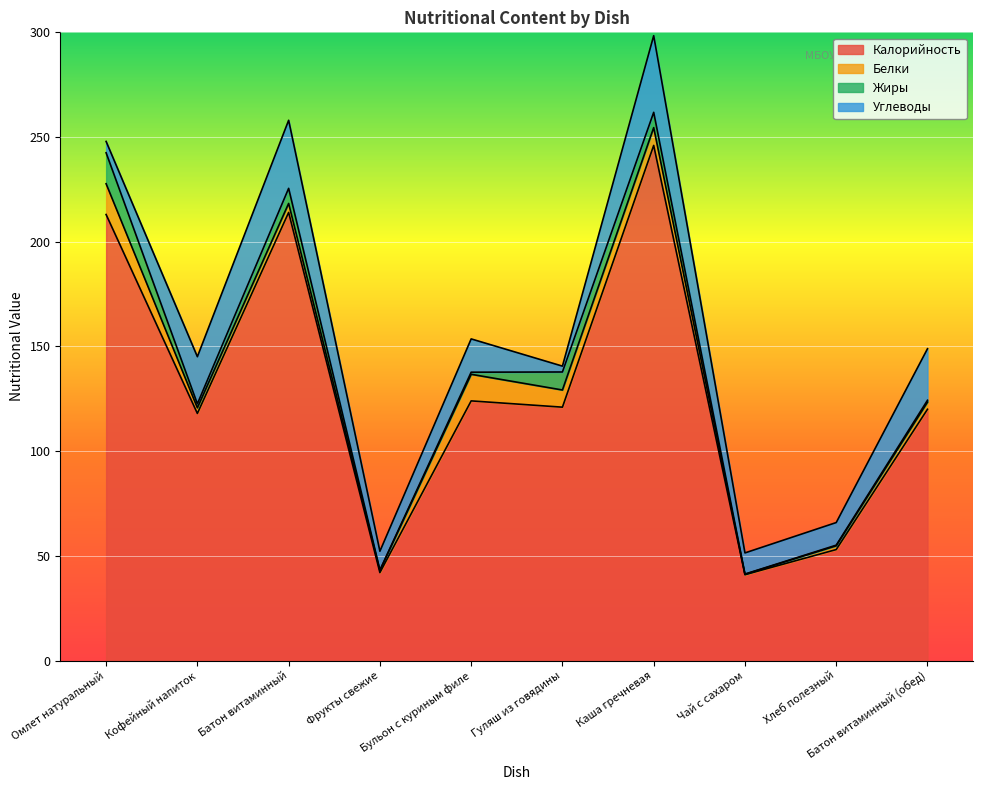

What is the difference between the highest and lowest values at Хлеб полезный?

52.7